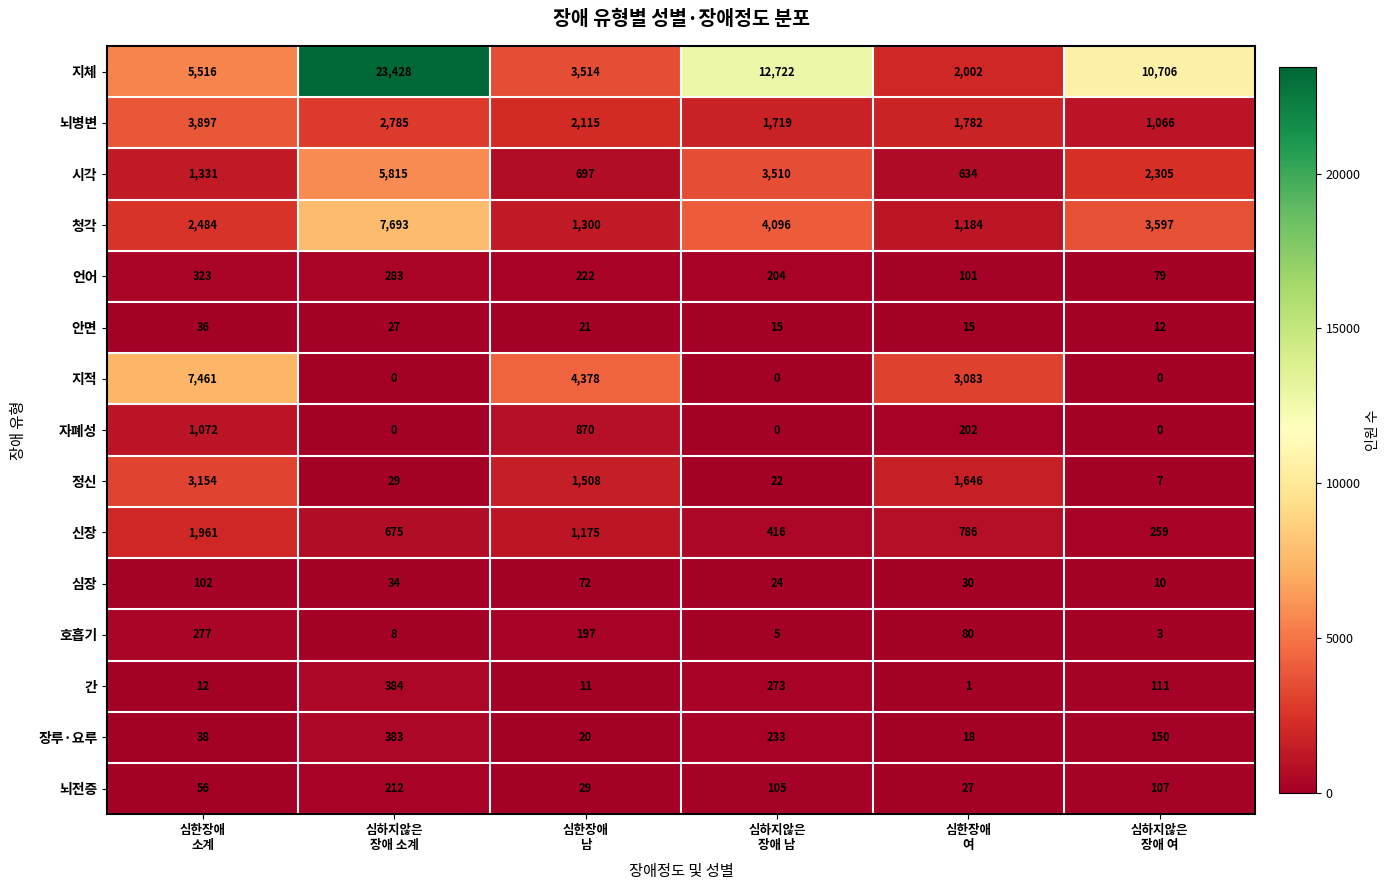

Rank the series at 심한장애
여 from lowest to highest value.

간, 안면, 장루·요루, 뇌전증, 심장, 호흡기, 언어, 자폐성, 시각, 신장, 청각, 정신, 뇌병변, 지체, 지적